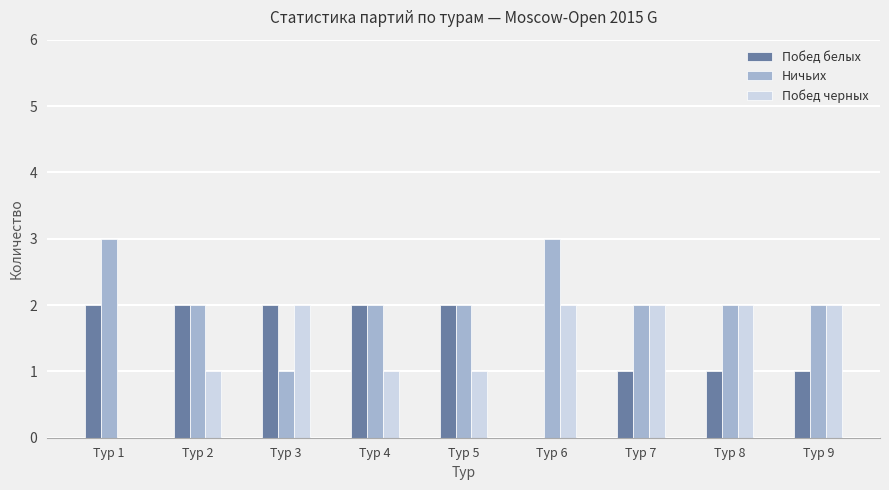

Reading left to right, transcribe all the data shown in this chart.

Побед белых: Тур 1=2	Тур 2=2	Тур 3=2	Тур 4=2	Тур 5=2	Тур 6=0	Тур 7=1	Тур 8=1	Тур 9=1
Ничьих: Тур 1=3	Тур 2=2	Тур 3=1	Тур 4=2	Тур 5=2	Тур 6=3	Тур 7=2	Тур 8=2	Тур 9=2
Побед черных: Тур 1=0	Тур 2=1	Тур 3=2	Тур 4=1	Тур 5=1	Тур 6=2	Тур 7=2	Тур 8=2	Тур 9=2